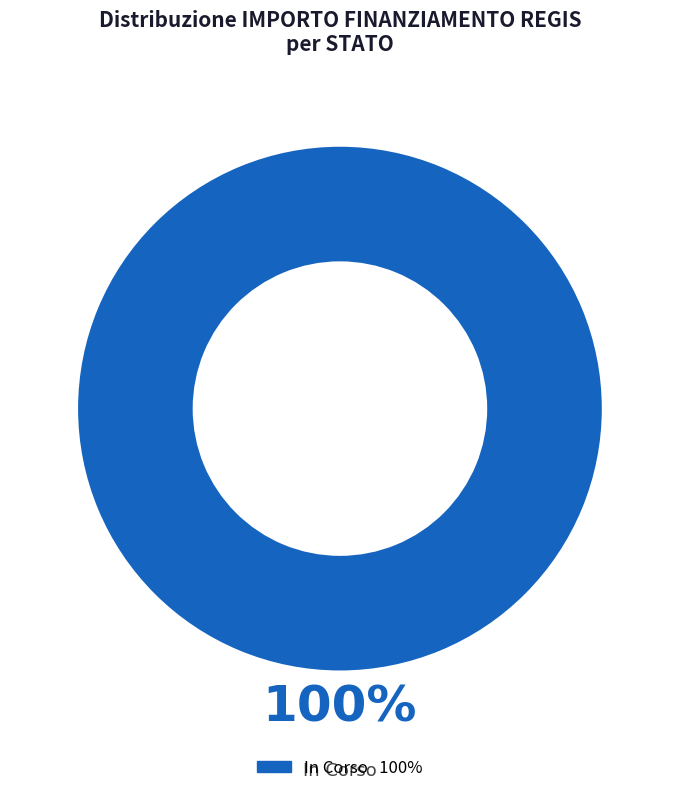

The In Corso slice represents 86% of the pie. True or false?

False